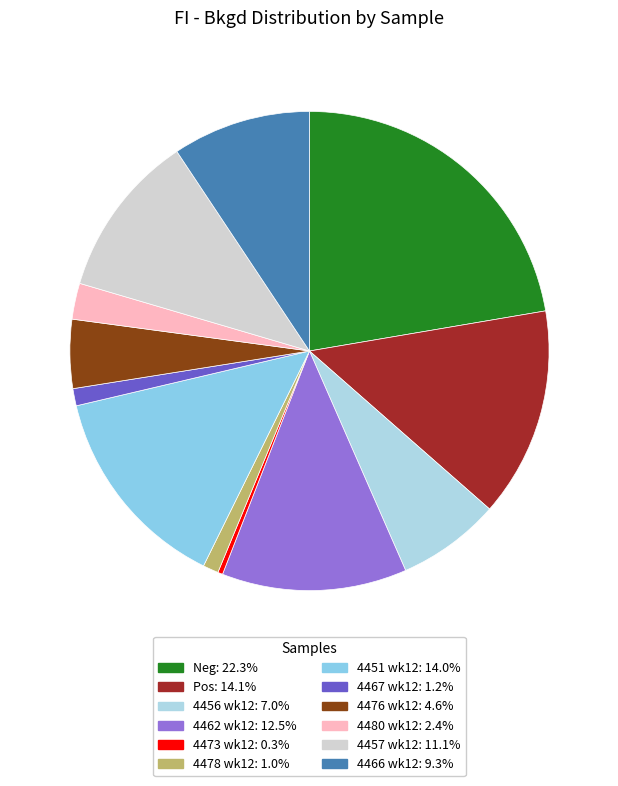

How many slices are in this pie chart?

12